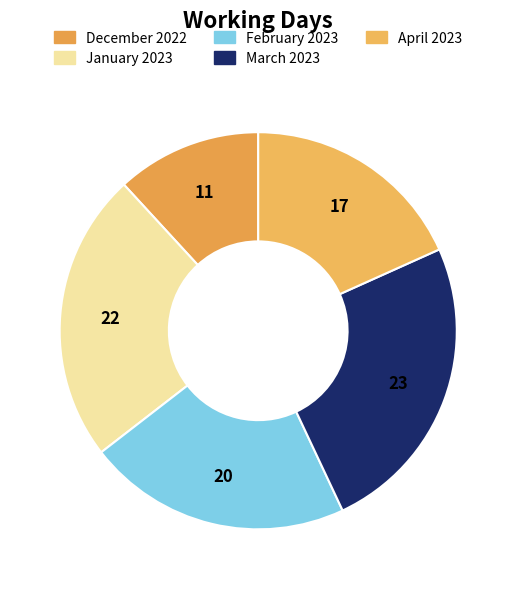

Which category has the smallest portion of the pie?

December 2022